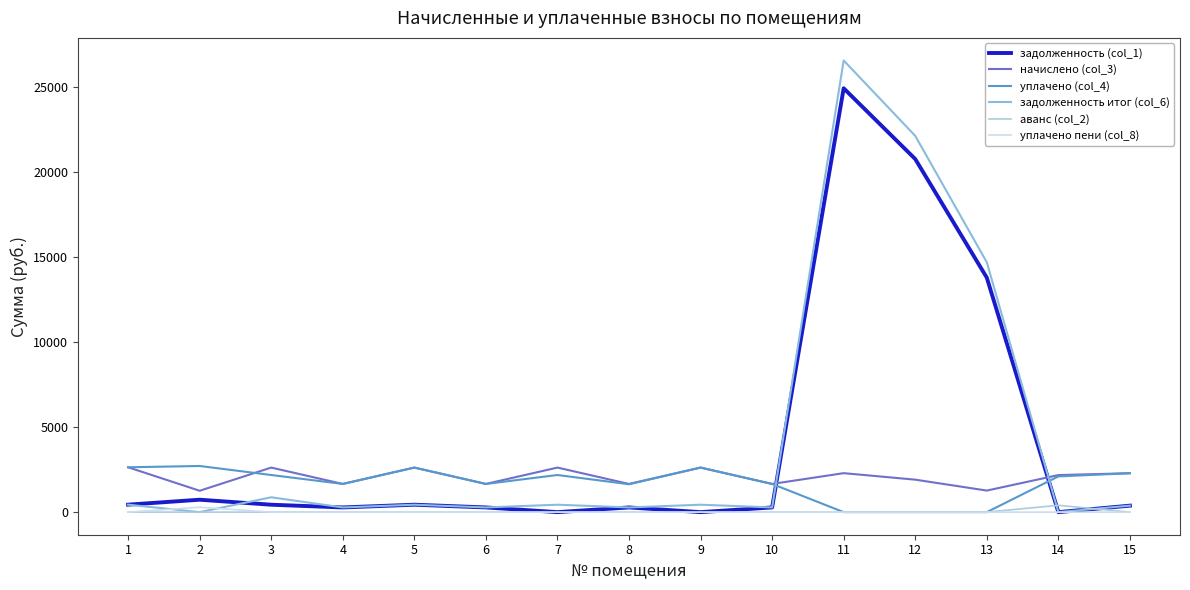

How many lines are shown in the chart?

6